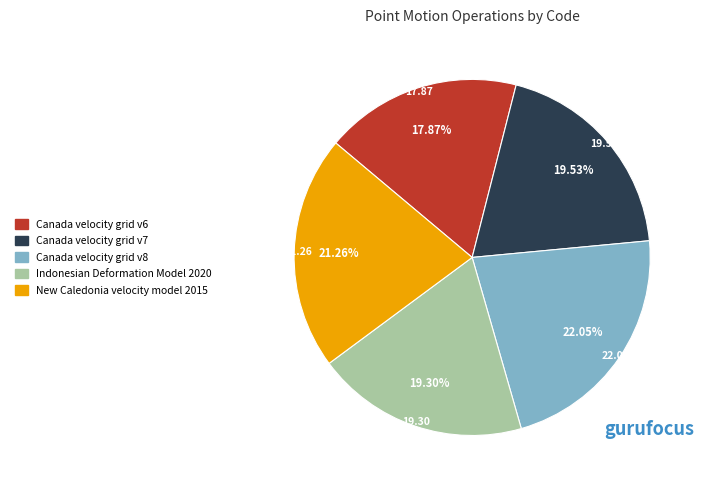

Approximately how many times larger is the value at Canada velocity grid v6 compared to New Caledonia velocity model 2015?

0.8